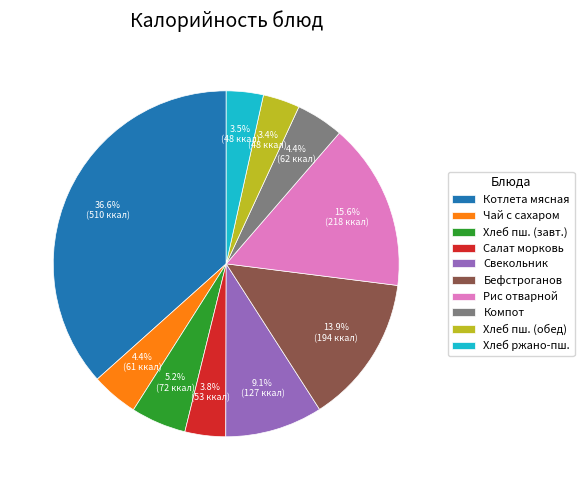

How much of the chart is everything except Хлеб ржано-пш.?

96.5%